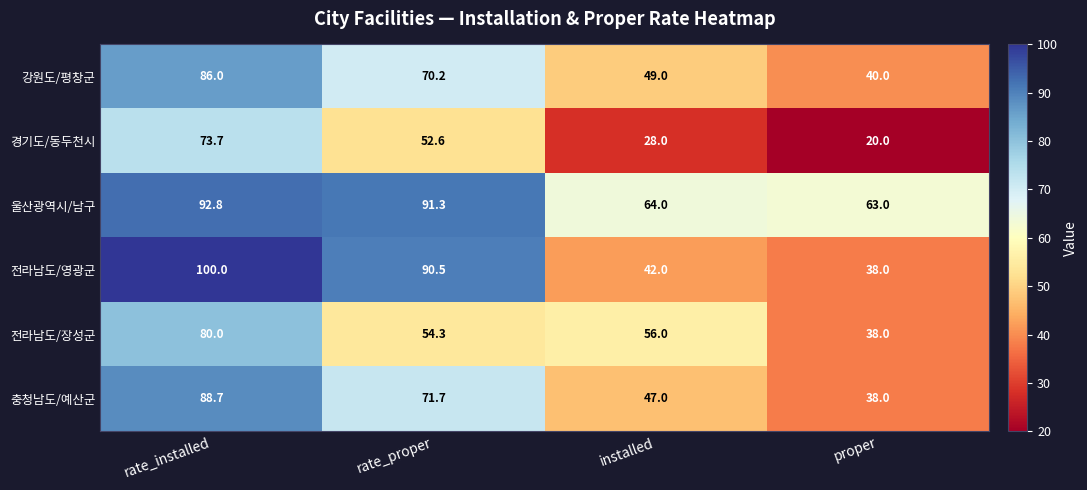

List the labels in order of 강원도/평창군 value, largest first.

rate_installed, rate_proper, installed, proper